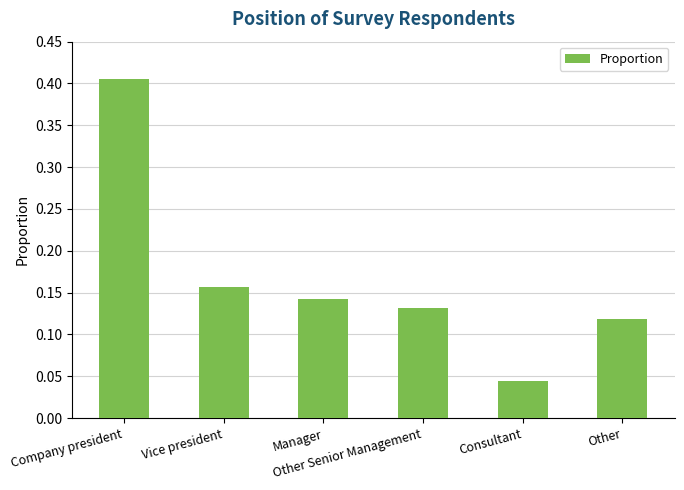

How many categories are shown in the chart?

6